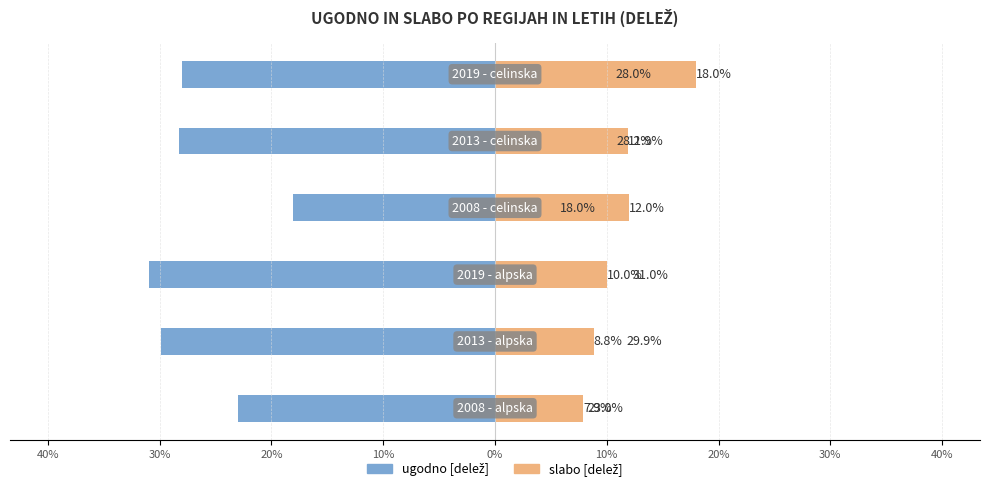

How many bars are there in total?

12